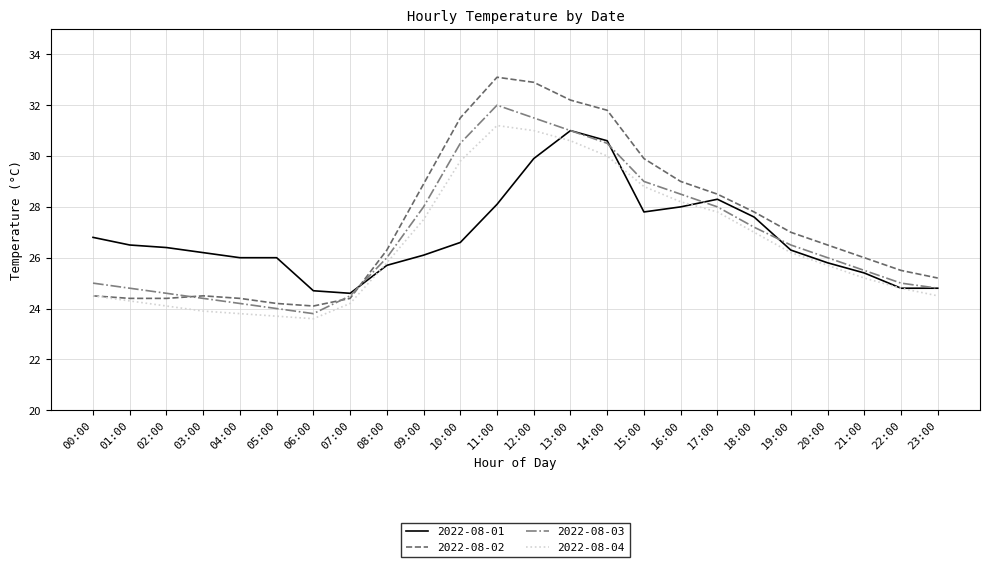

What is the highest value of the 2022-08-02 series?

33.1